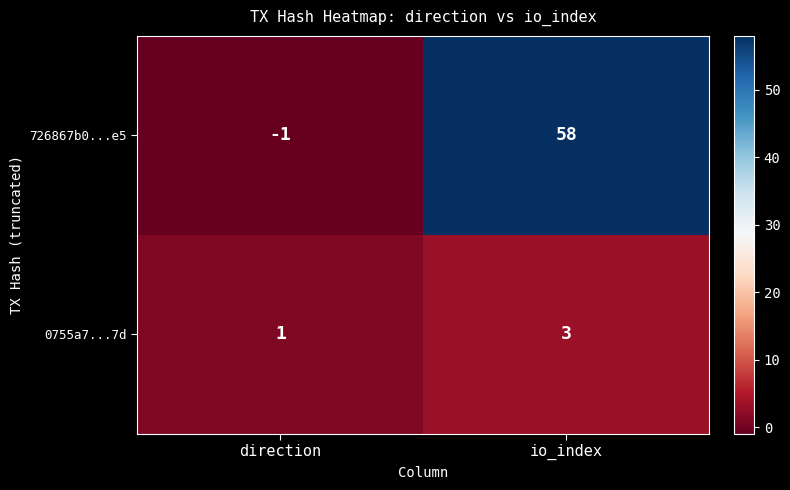

What is the difference between the maximum and minimum values in the 726867b0...e5 series?

59